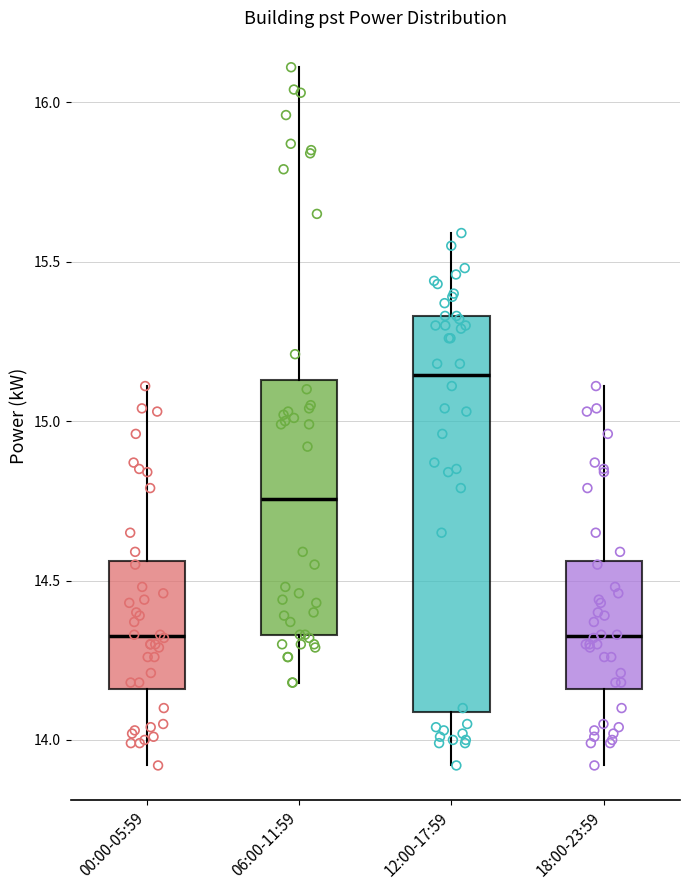

Where does the lower whisker of the box for 06:00-11:59 end on the y-axis? The values are not printed on the chart, so give them approximately, as read against the axis.

14.20